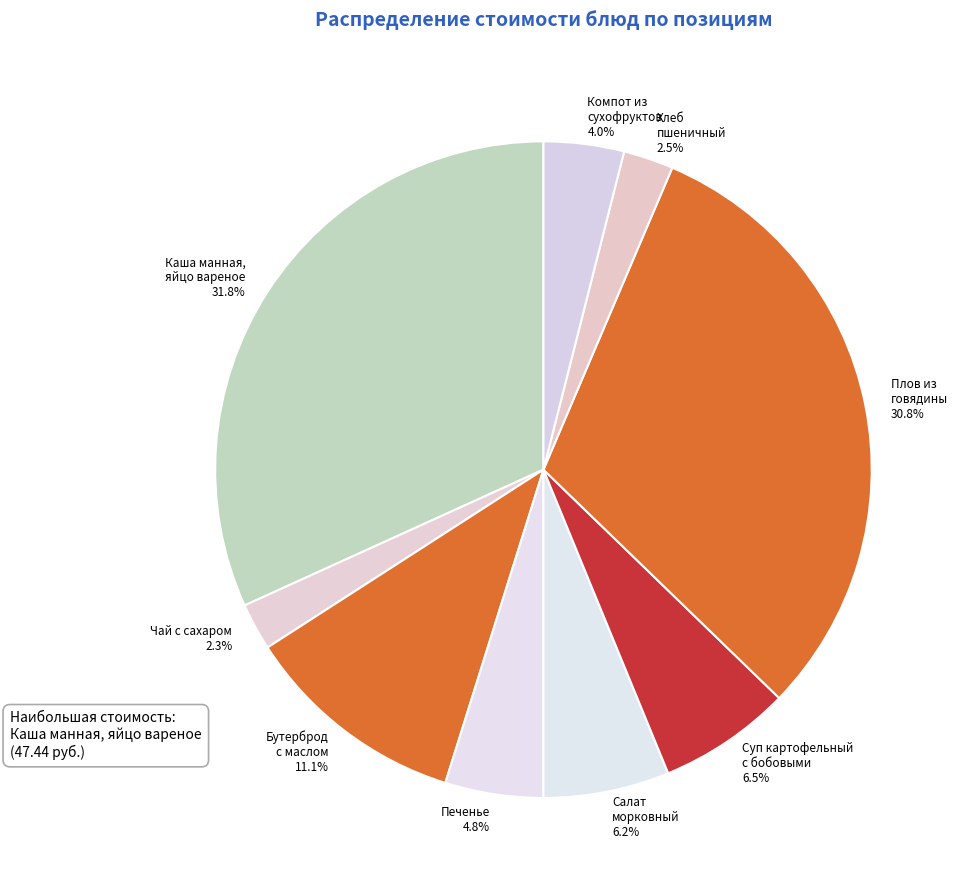

Rank the categories by value from highest to lowest.

Каша манная, яйцо вареное, Плов из говядины, Бутерброд с маслом, Суп картофельный с бобовыми, Салат морковный, Печенье, Компот из сухофруктов, Хлеб пшеничный, Чай с сахаром